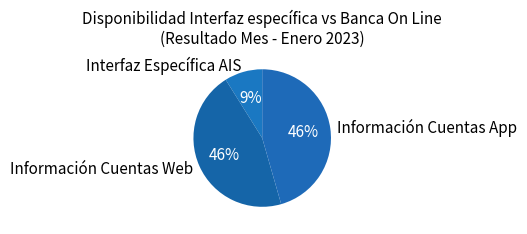

What is the smallest slice in the pie chart?

Interfaz Específica AIS